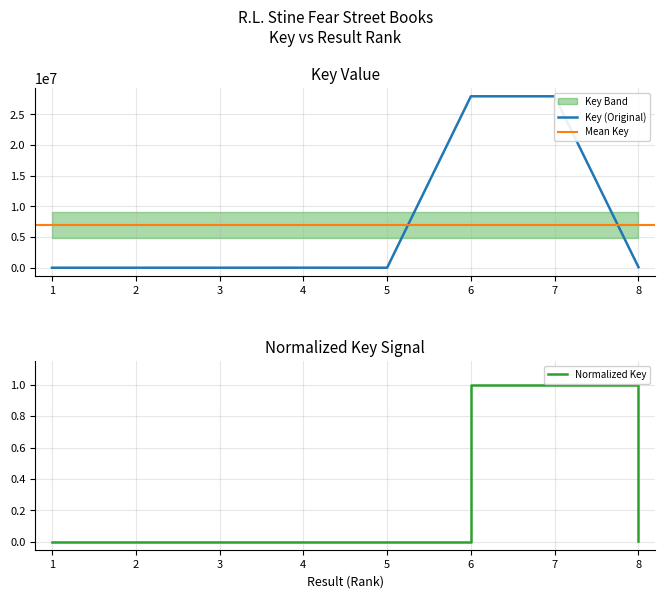

How many points are higher than both their immediate neighbors (excluding endpoints)?

2